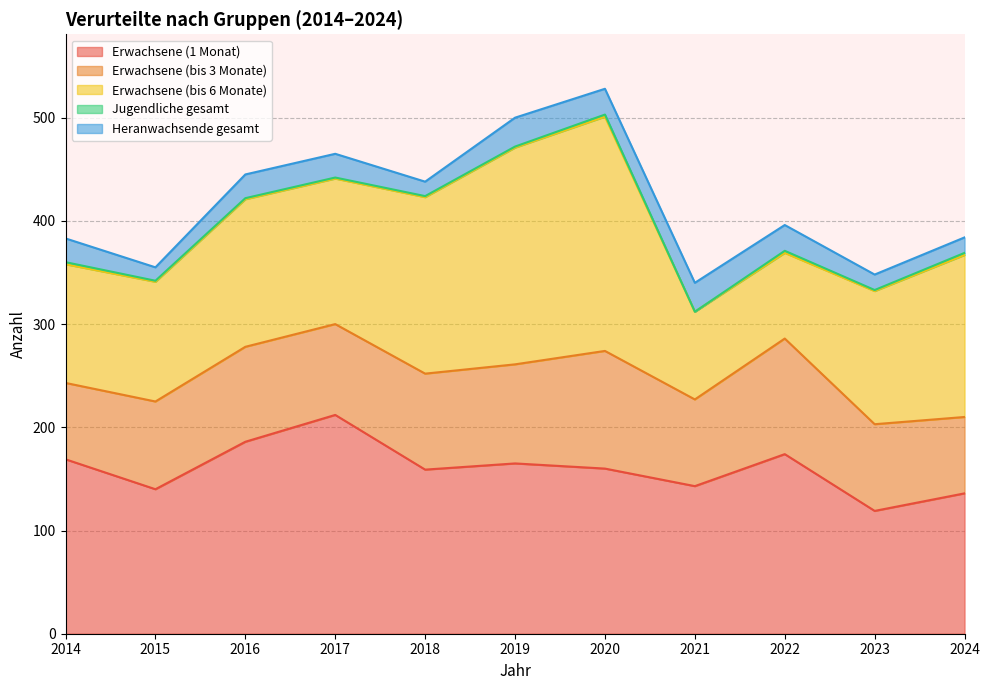

At how many categories does at least one series exceed 49?

11